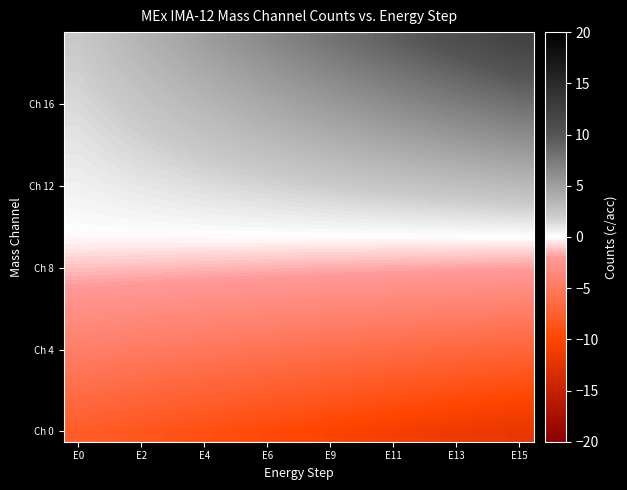

How many distinct data groups are displayed?

20